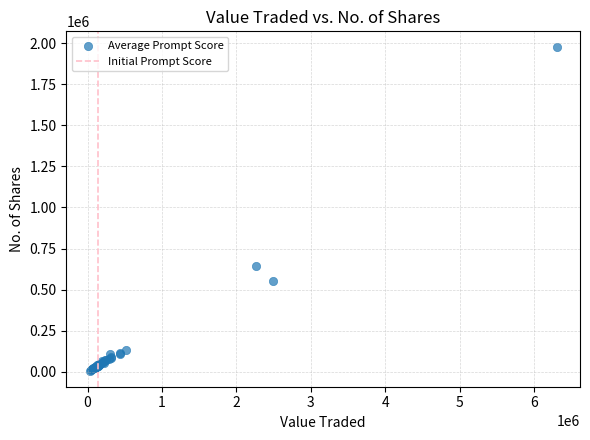

What Y value in the scatter plot is closest to 990615?

646900